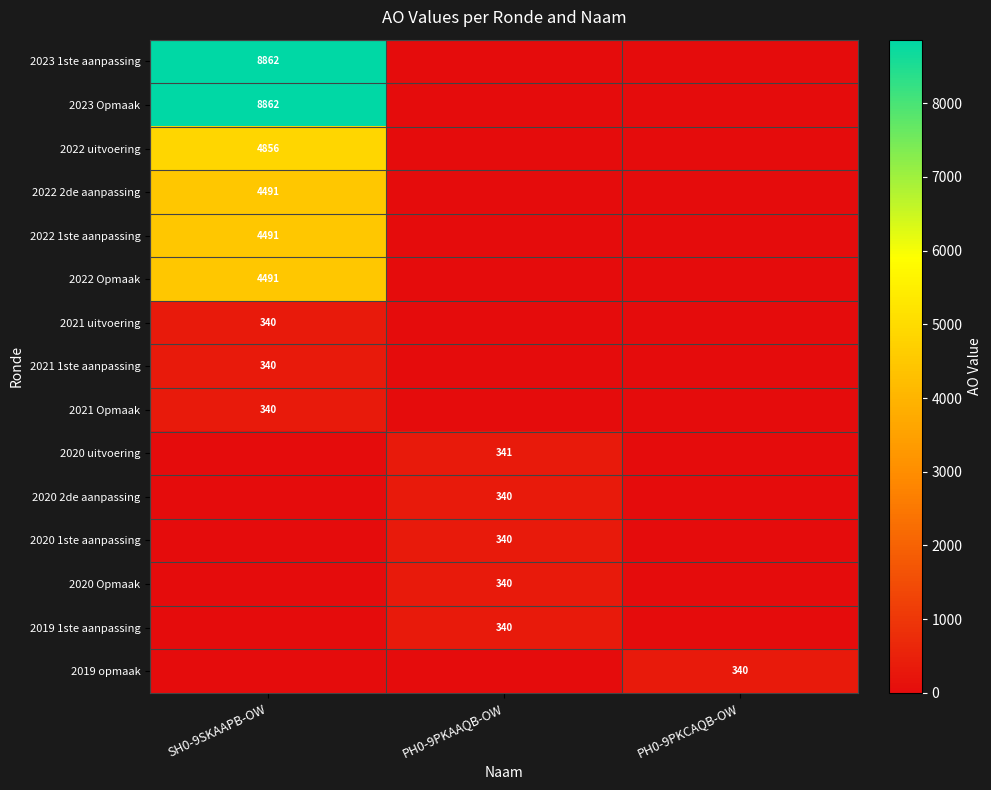

Is it true that 2020 1ste aanpassing equals 452 at PH0-9PKAAQB-OW?

False